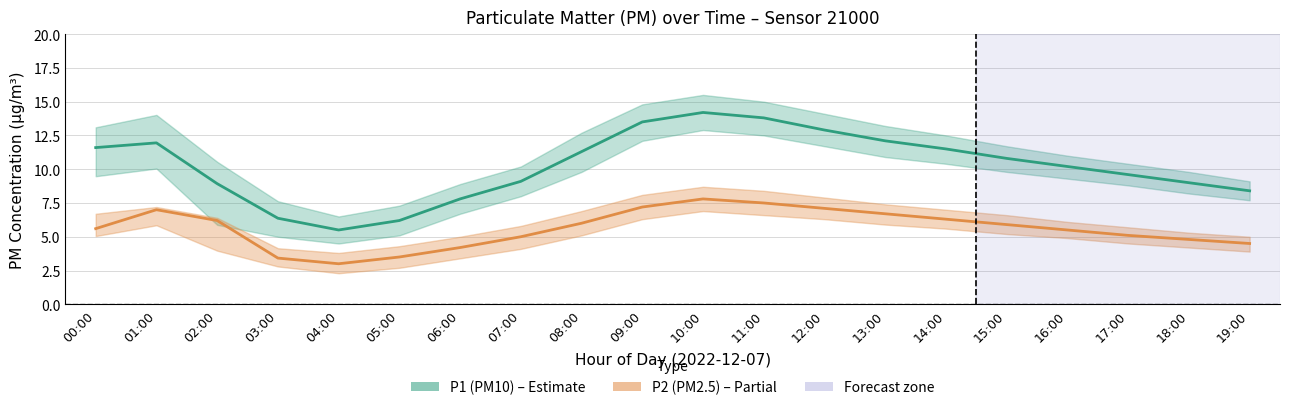

The value of P1 (PM10) at 00:00 is 11.6. True or false?

True